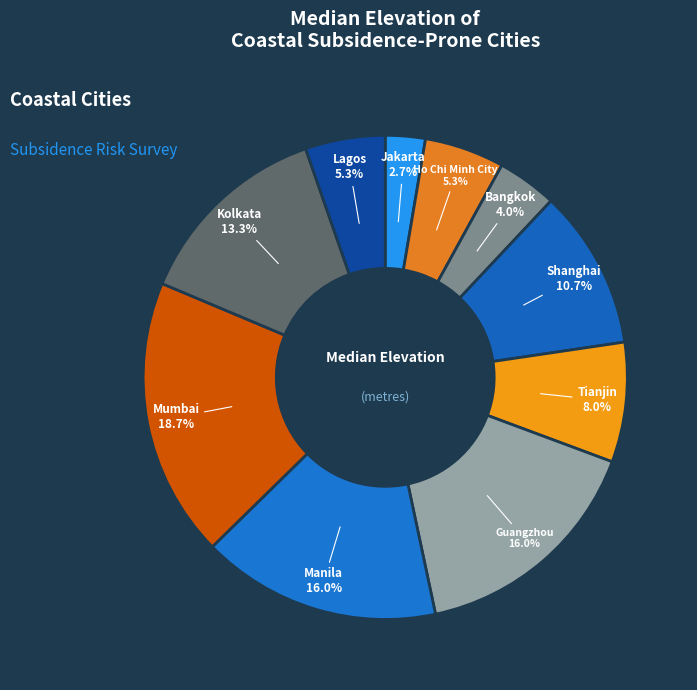

To the nearest percent, what is the difference between the largest and smallest slice percentages?

16%